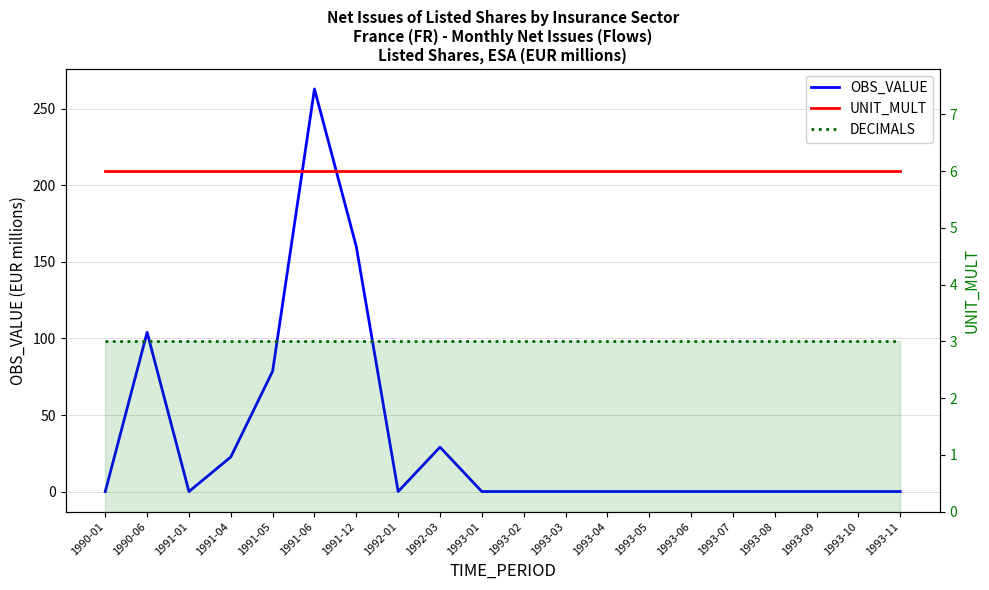

At which category does the chart reach its minimum across all series?

1990-01